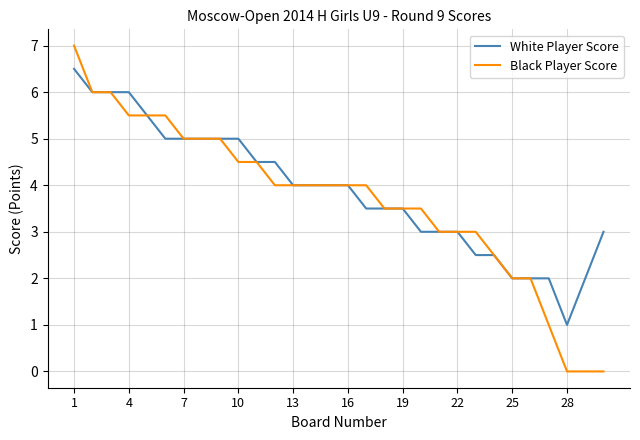

List the series in order of their peak value, lowest first.

White Player Score, Black Player Score